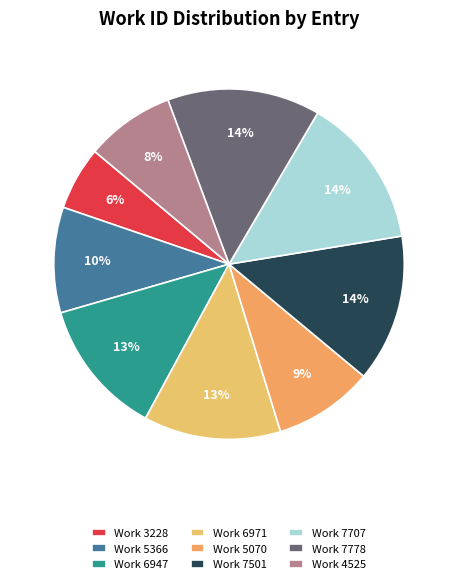

To the nearest percent, what portion does Work 7501 represent?

14%